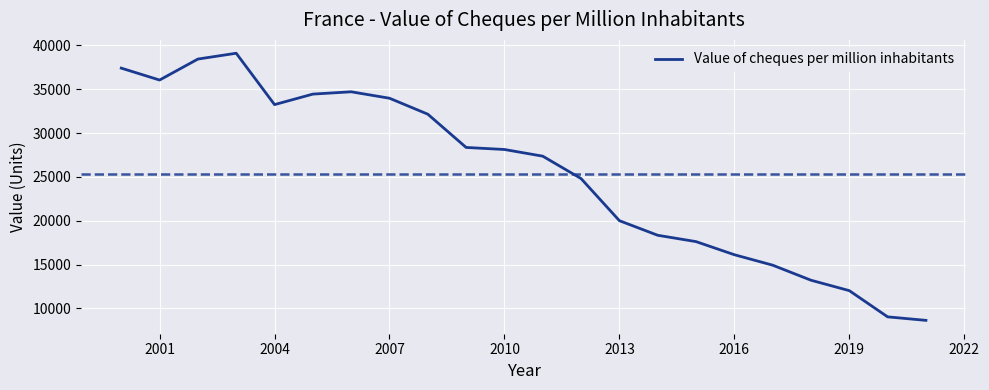

What is the difference between the maximum and minimum values?

30472.9